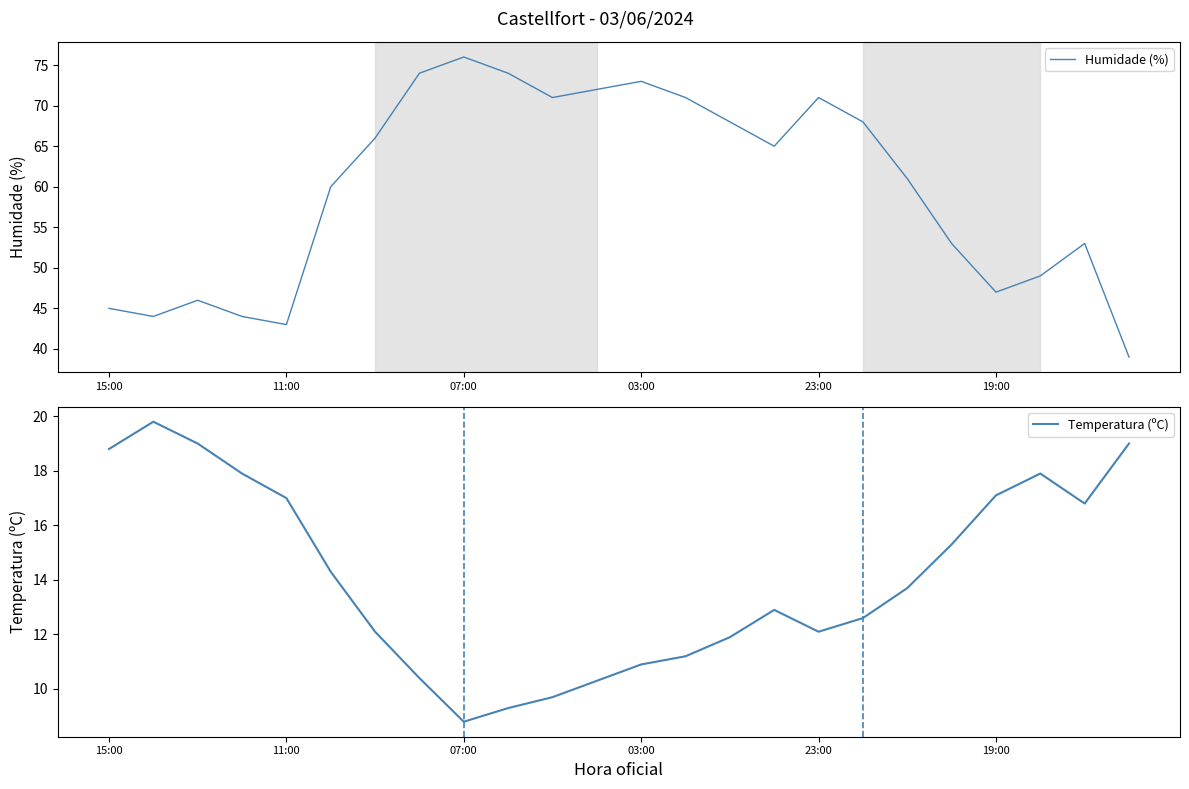

In Humidade (%), how many points are higher than both neighbors (excluding endpoints)?

5